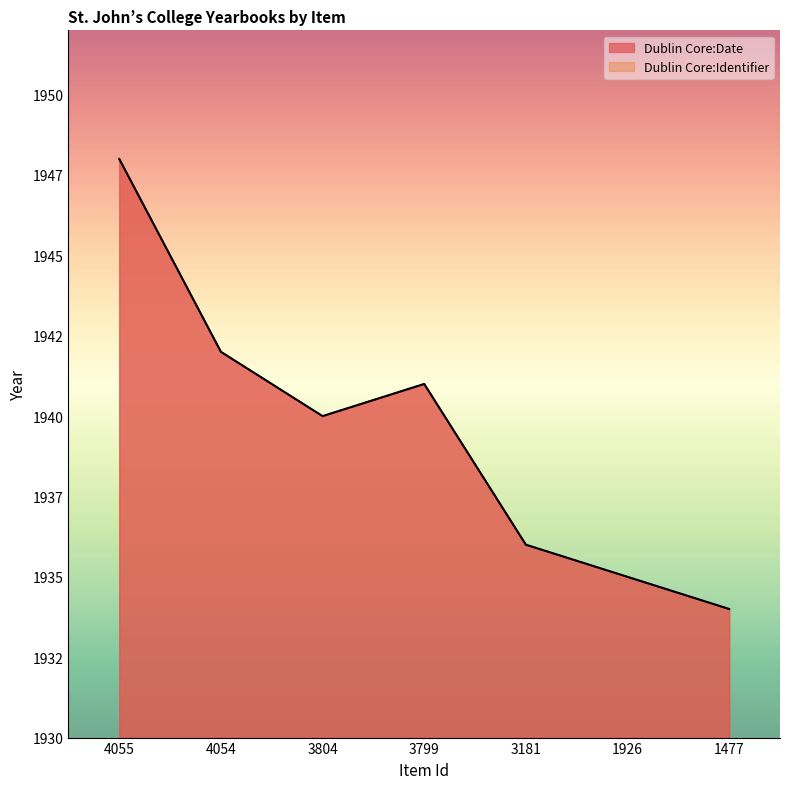

What is the average value of the Dublin Core:Identifier series?

1939